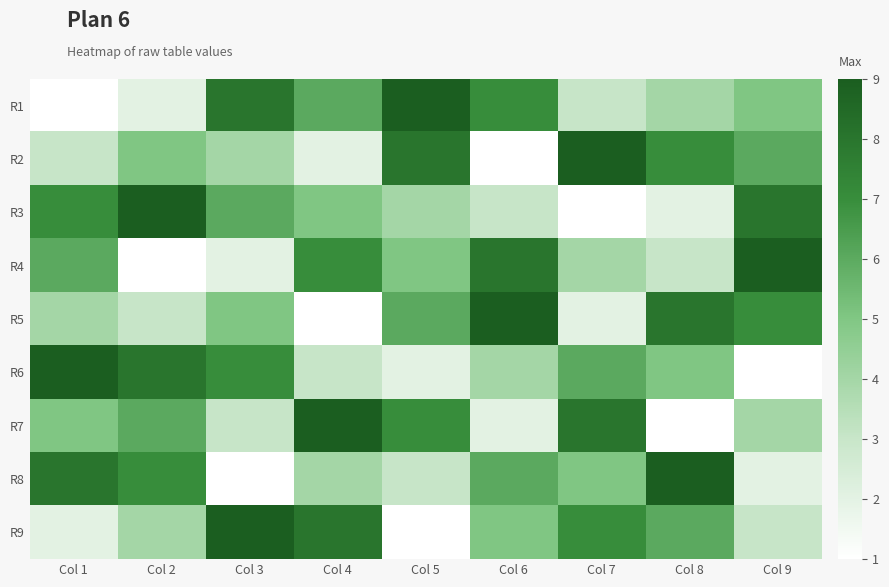

Rank the series by their maximum value, from highest to lowest.

R1, R2, R3, R4, R5, R6, R7, R8, R9